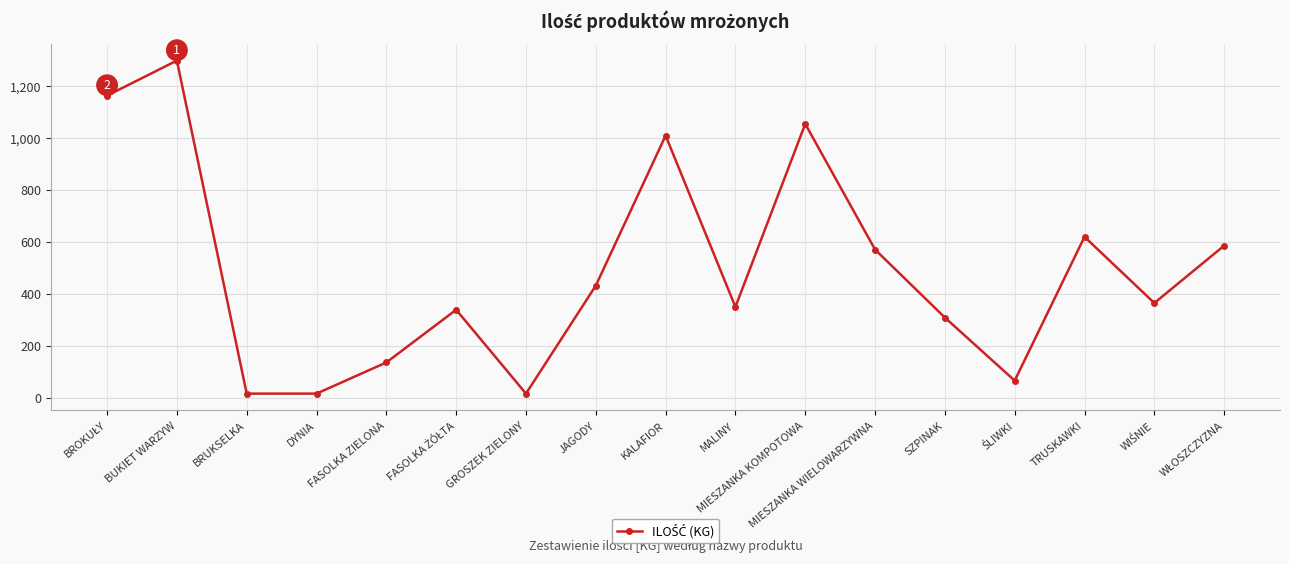

What is the sum of all values?

8333